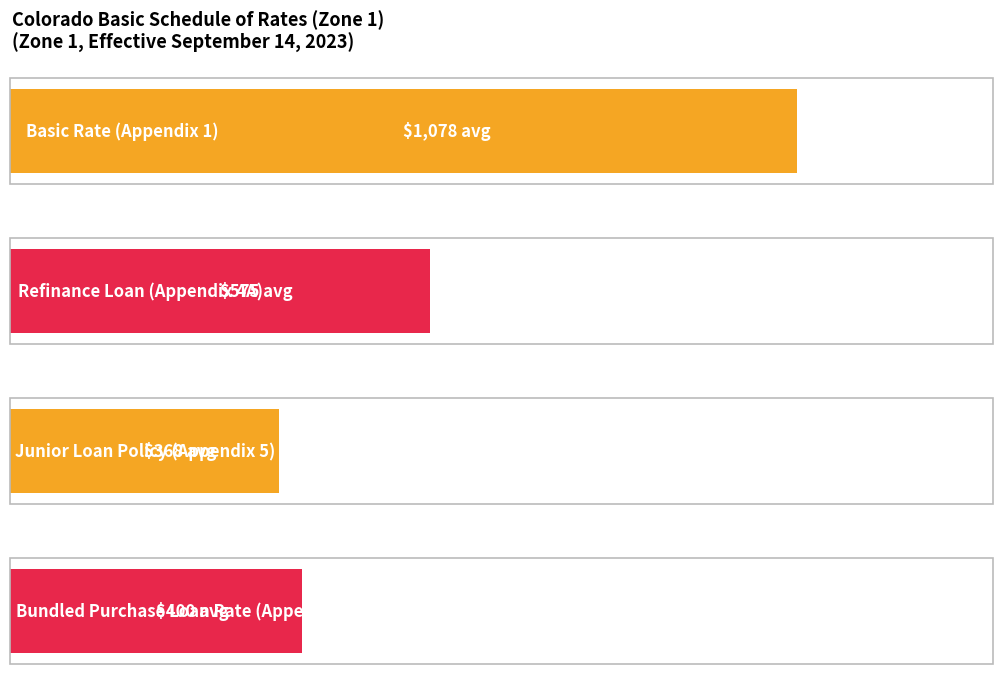

What are all the series names shown in the legend?

Basic Rate (Appendix 1), Refinance Loan (Appendix 4A), Junior Loan Policy (Appendix 5), Bundled Purchase Loan Rate (Appendix 3)